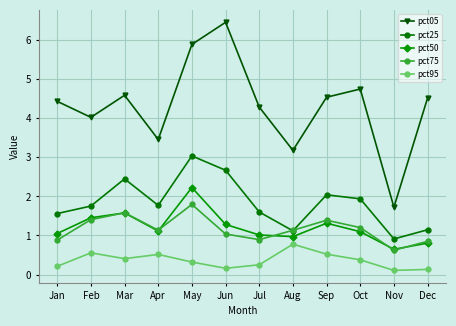

The pct25 series shows 0.7 at Oct. True or false?

False